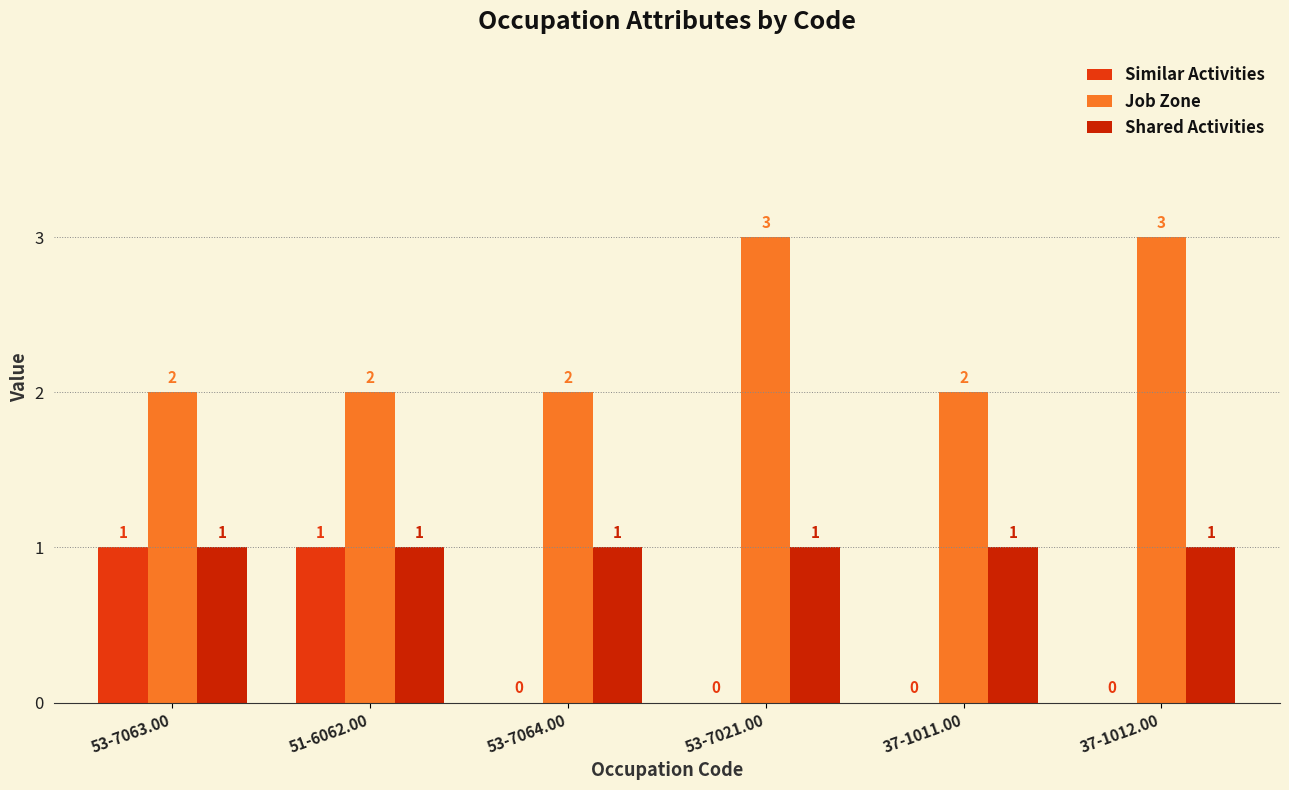

Count the number of data series in this chart.

3